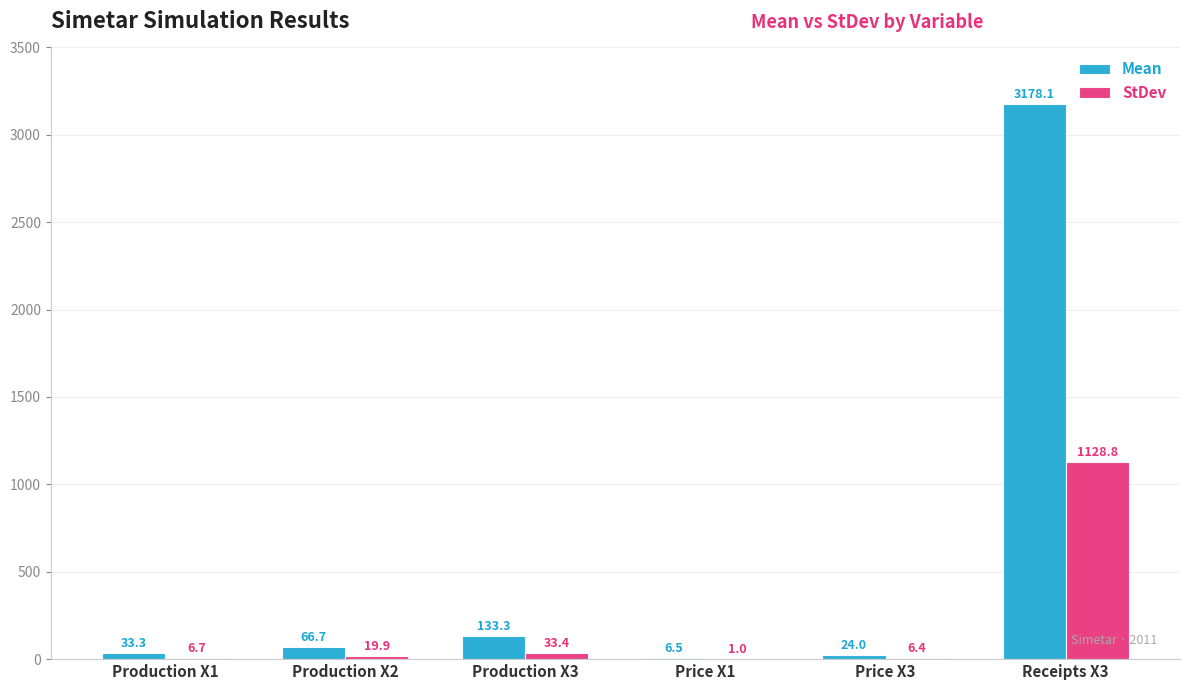

How many series are shown in this chart?

2